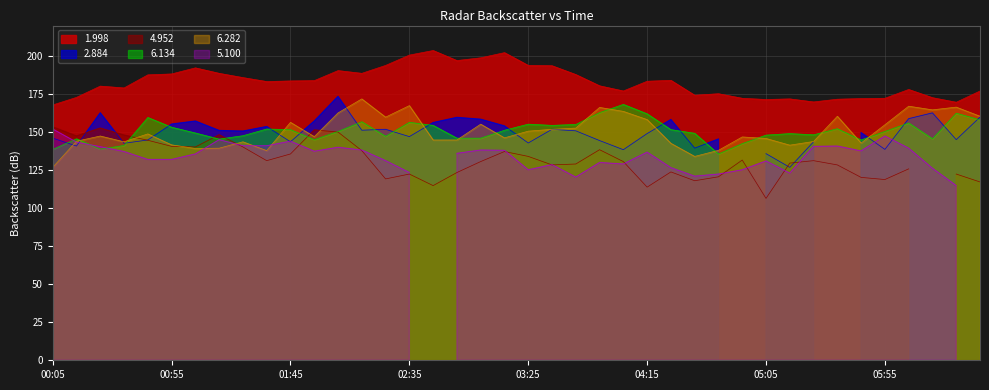

Where is 6.282 nearest to the value 149?

2003/03/14 00:45